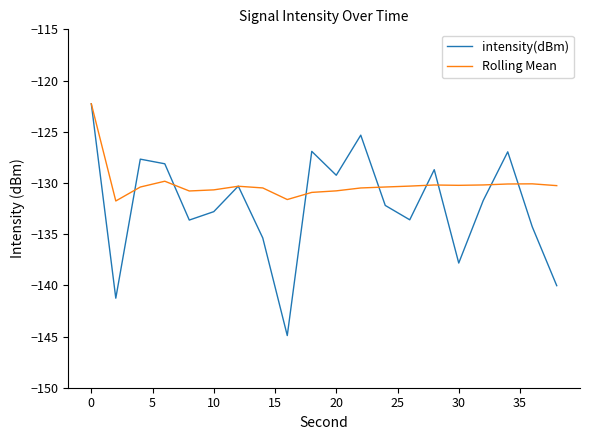

Which series has the largest range (max minus min)?

intensity(dBm)